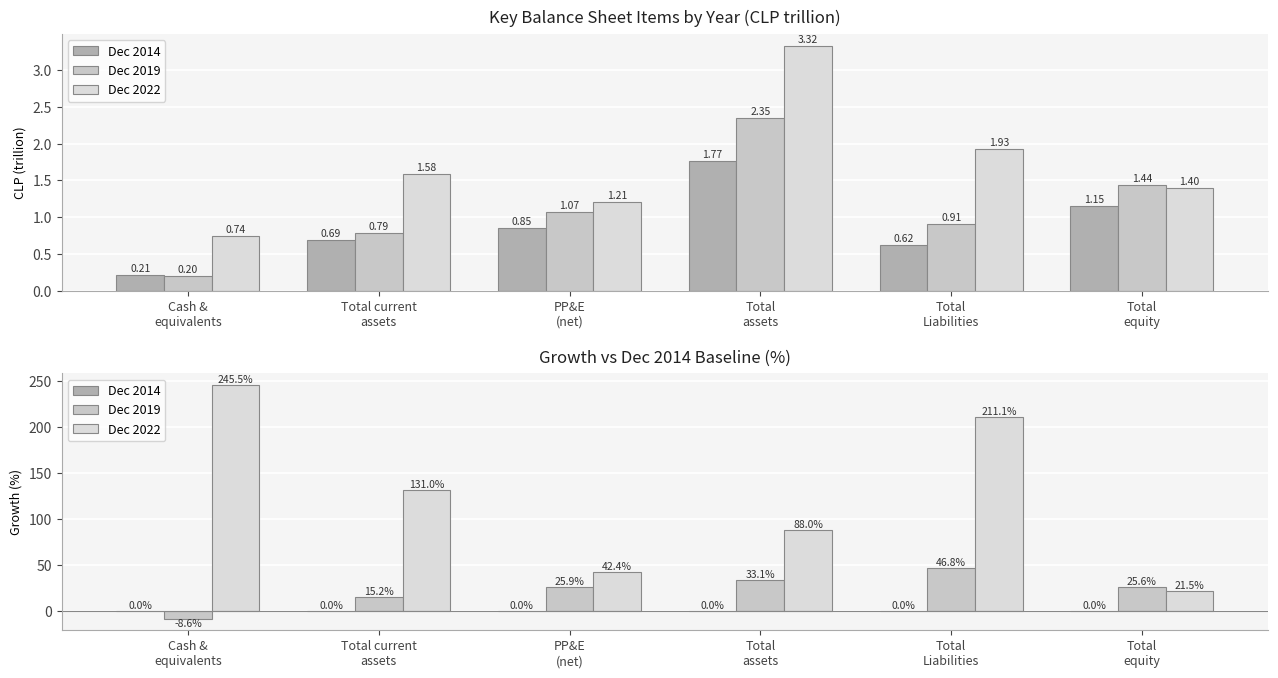

Which series has the widest spread of values?

Dec 2022